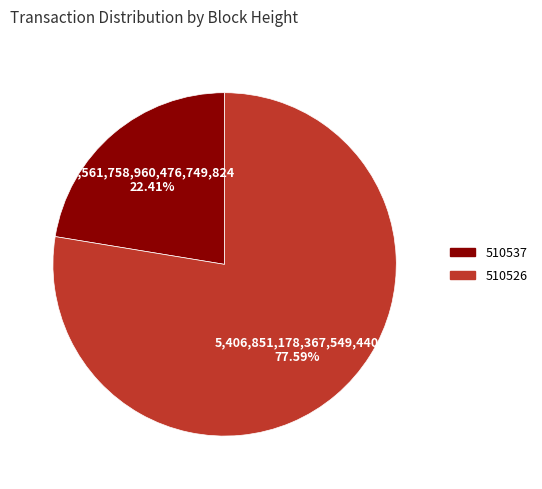

True or false: 510526 accounts for 63% of the total.

False